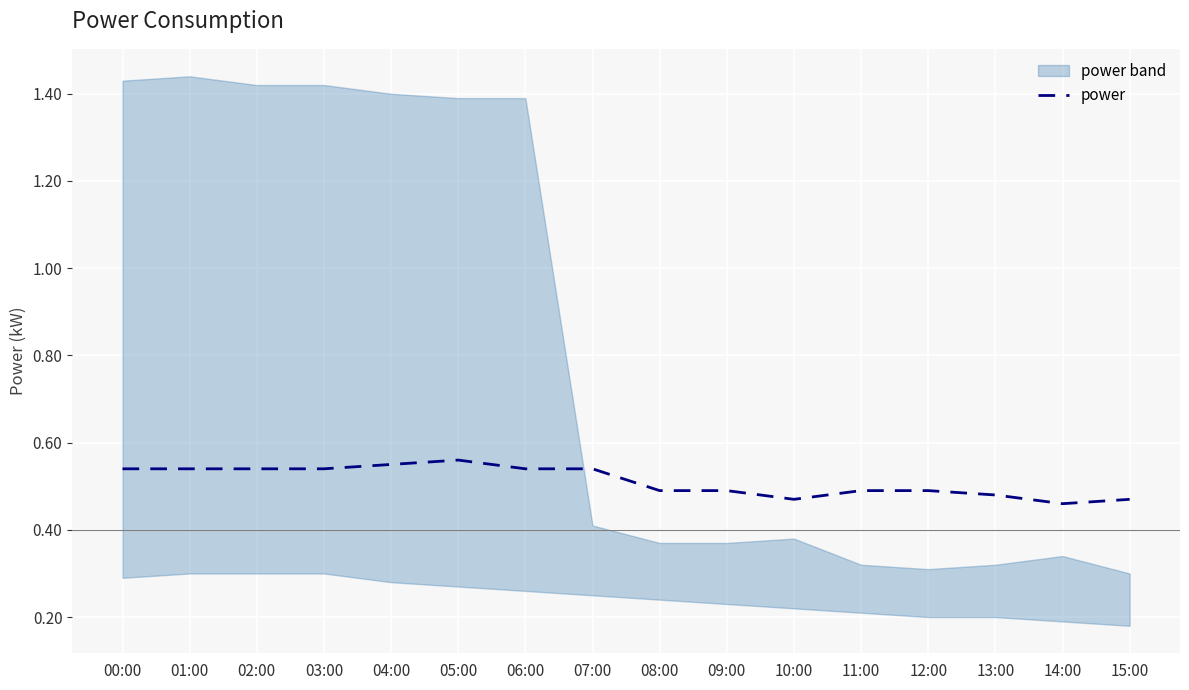

Which label corresponds to the largest value in the chart?

05:00